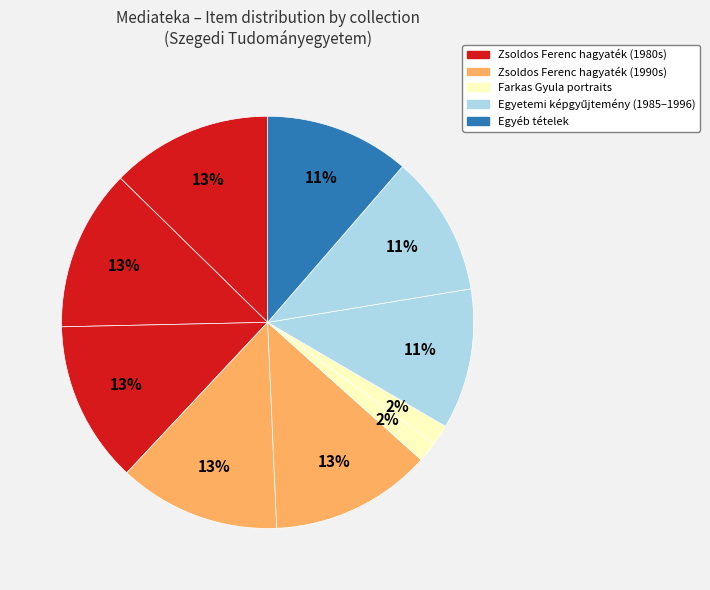

What is the smallest slice in the pie chart?

2613 - Farkas Gyula (003)